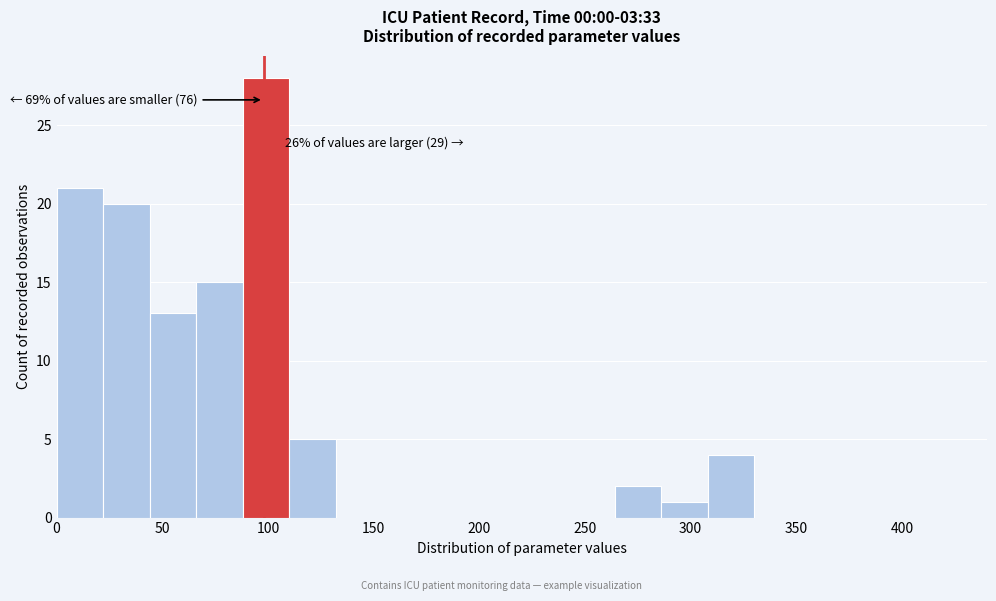

Which range on the x-axis has the tallest bar?

88 to 110